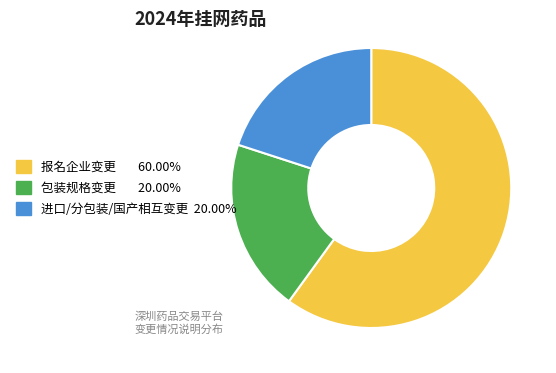

Which slice is the largest?

报名企业变更